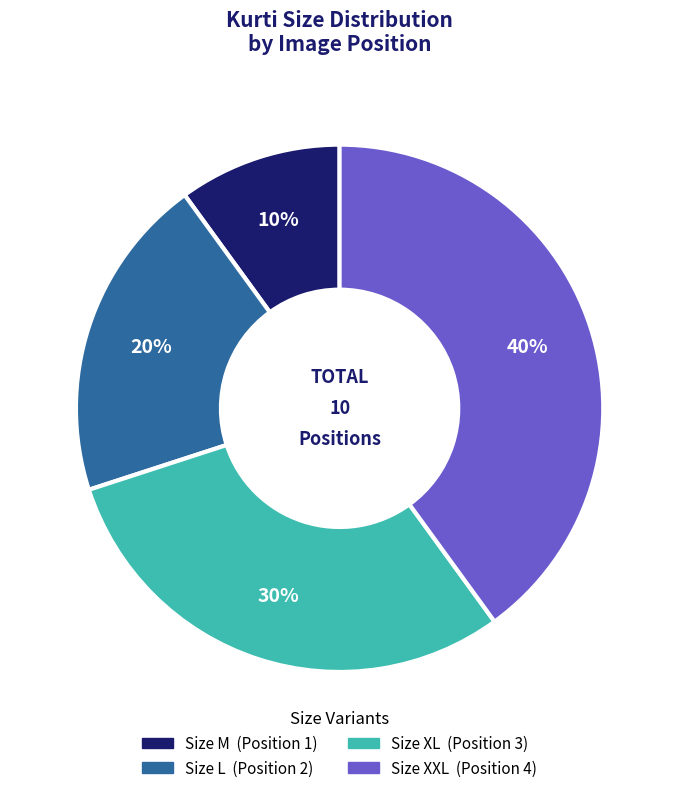

To the nearest percent, what is the average slice percentage?

25%